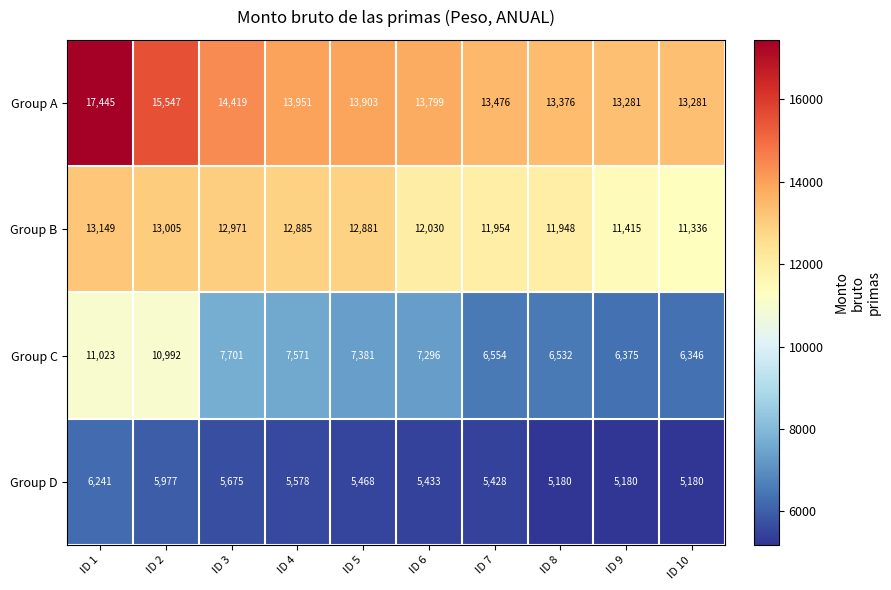

List the series in order of their overall mean, highest first.

Group A, Group B, Group C, Group D